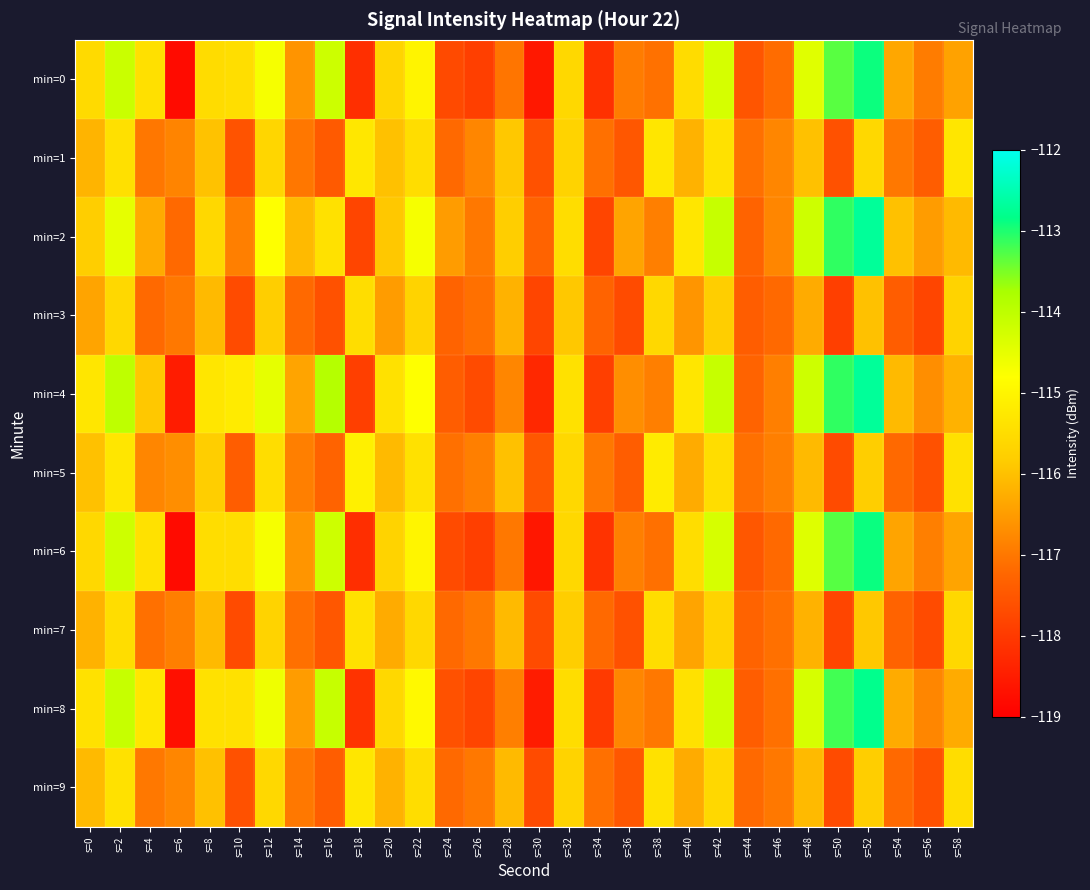

At which category is the sum across all series the highest?

s=52